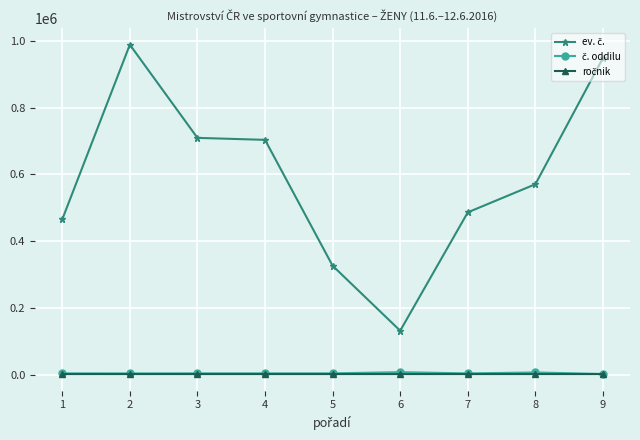

Does the chart display data point markers on the line(s)?

Yes